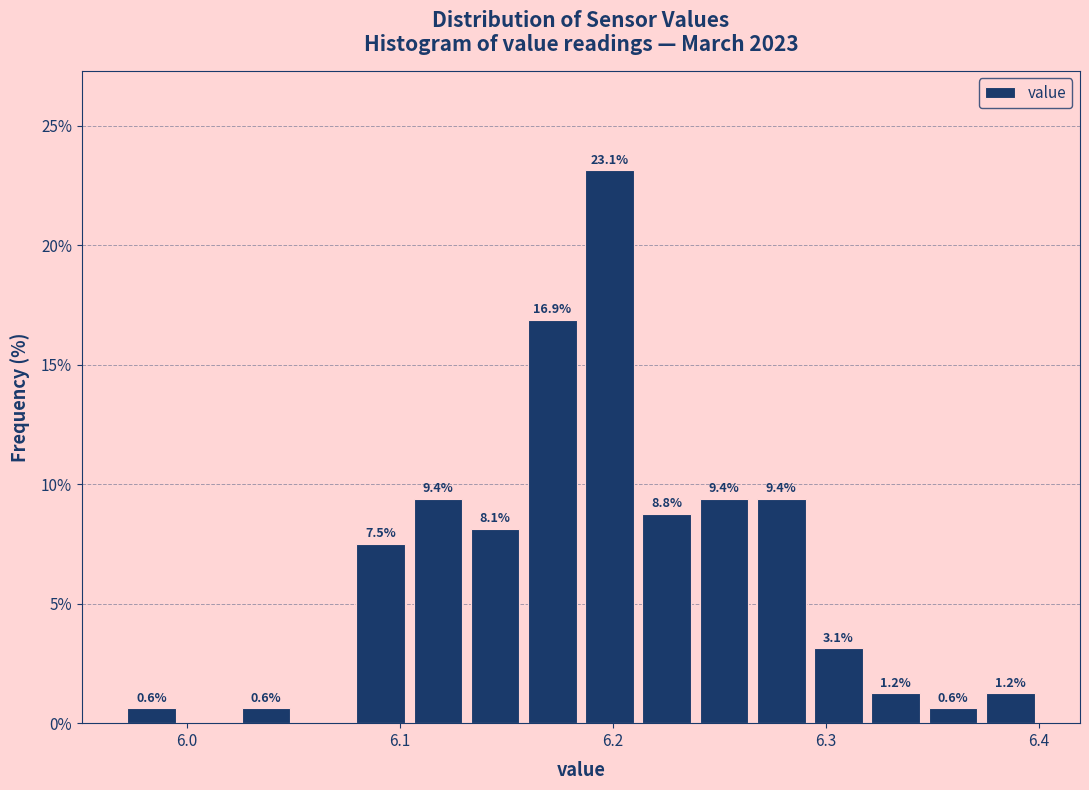

Read against the x-axis, roughly where is the centre of the tallest bar?

6.20